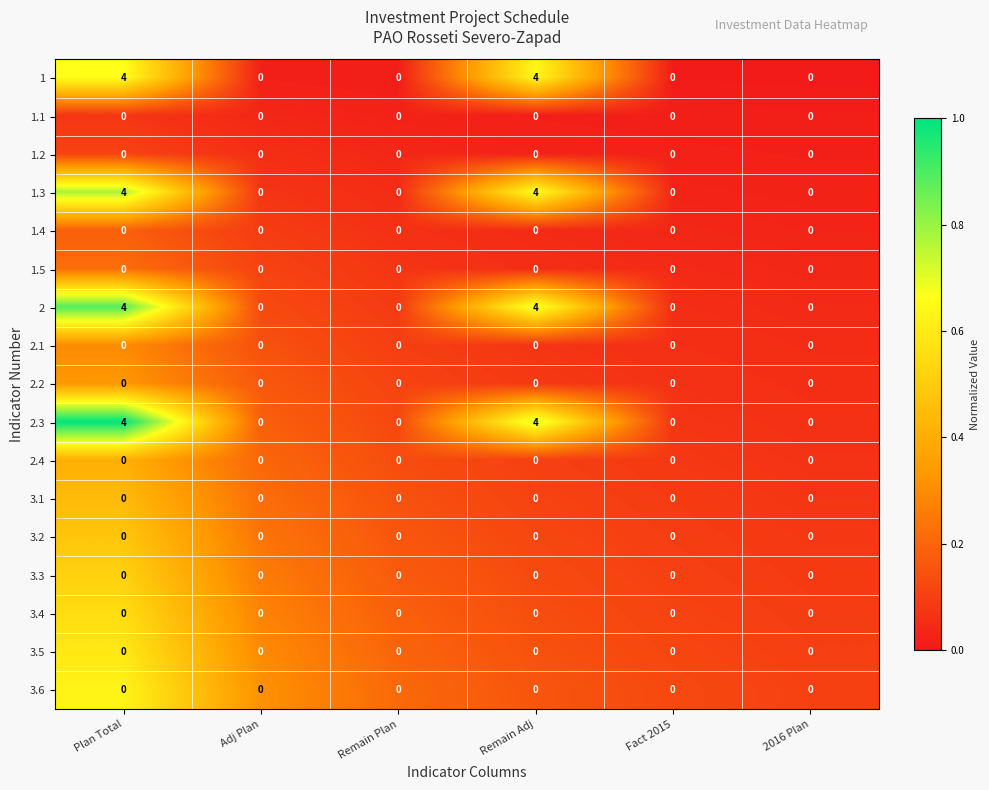

Is it true that 2.1 equals 0 at Adj Plan?

True